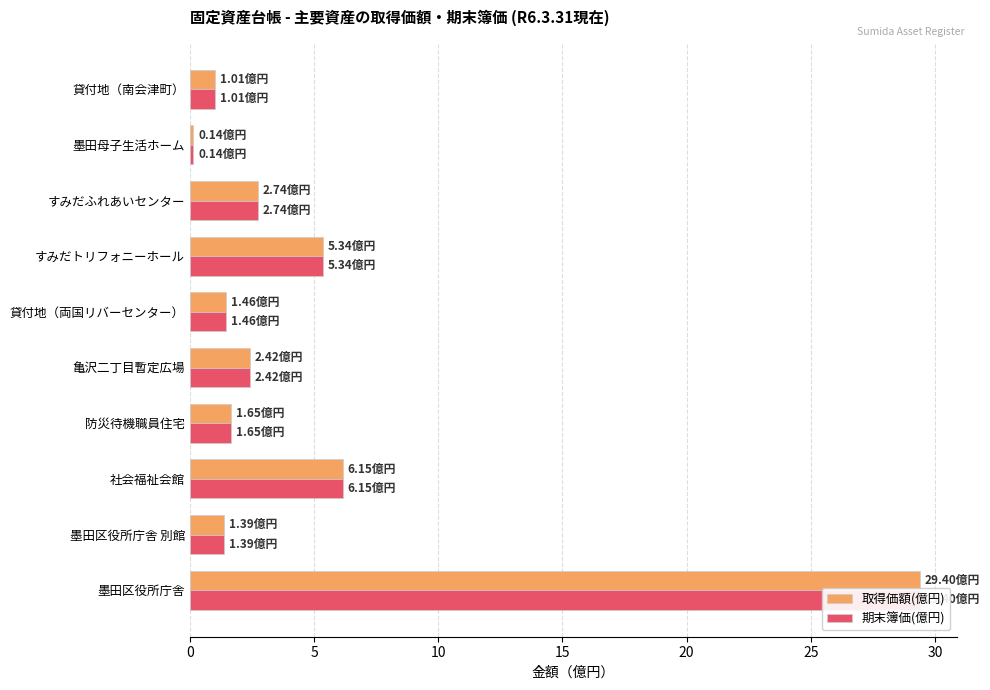

What is the difference between the 期末簿価(億円) values at 墨田区役所庁舎 別館 and 墨田区役所庁舎?

28.0